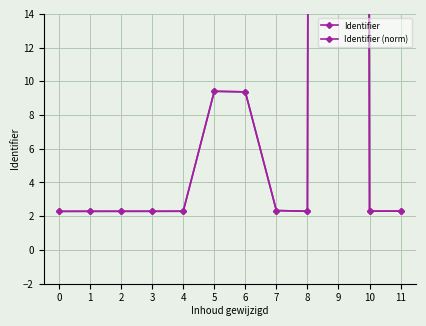

True or false: Identifier (norm) and Identifier intersect in this chart.

False